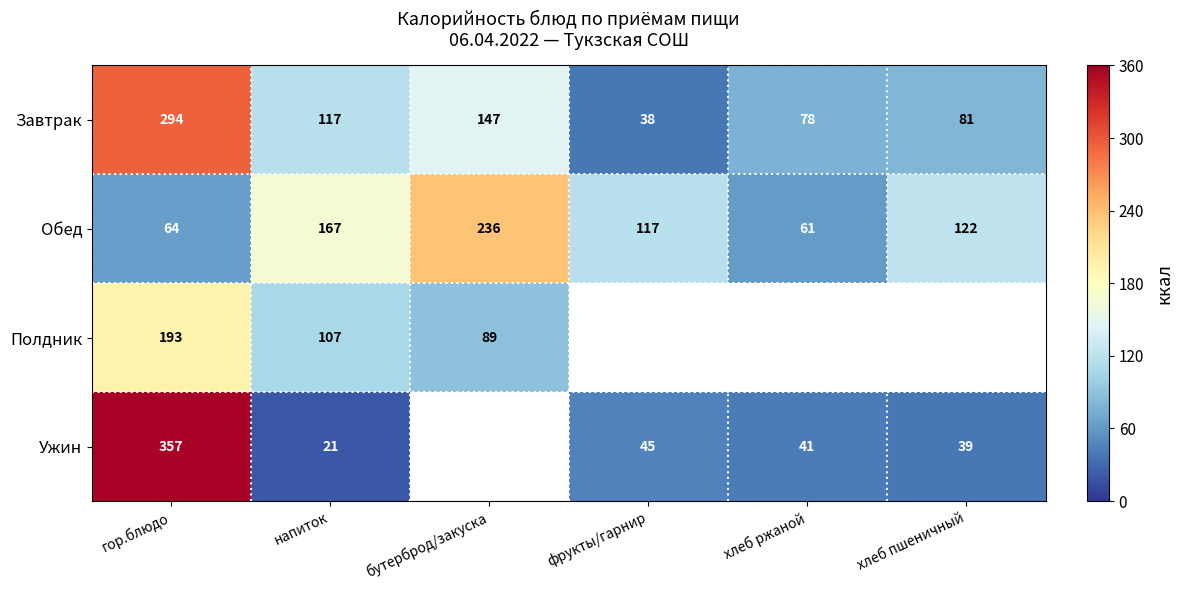

How many data points in Обед are less than 122?

3